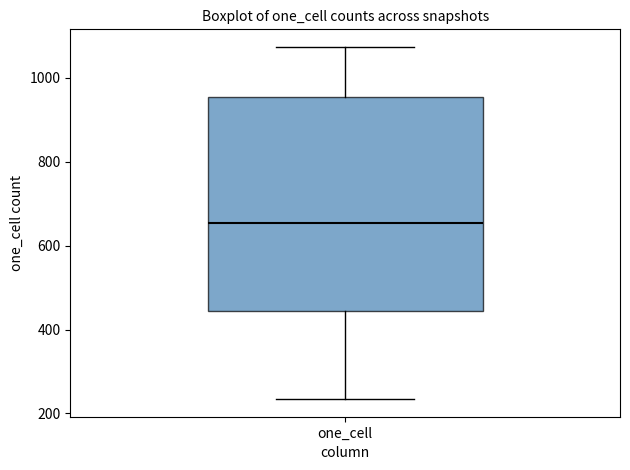

Transcribe this box plot: give where the median line is, the range the box spans, and where the two whiskers end, as read against the y-axis. The values are not printed on the chart, so give them approximately, as read against the axis.

median 660, box 440 to 960, whiskers 240 to 1080